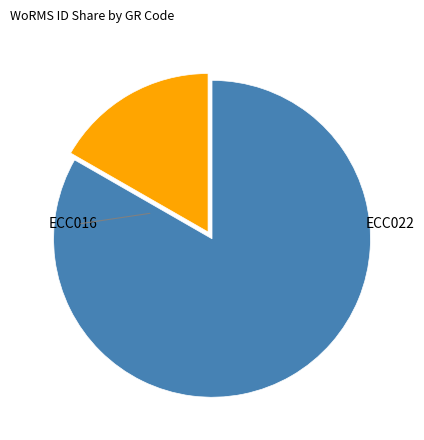

Is there a majority slice in this chart?

Yes